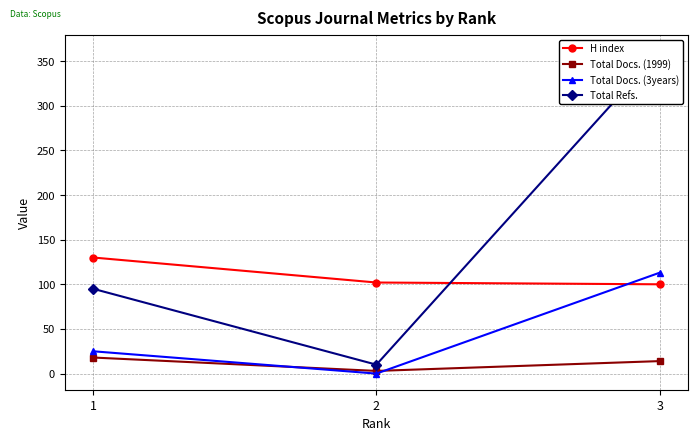

How many positive values does the Total Docs. (3years) series have?

2